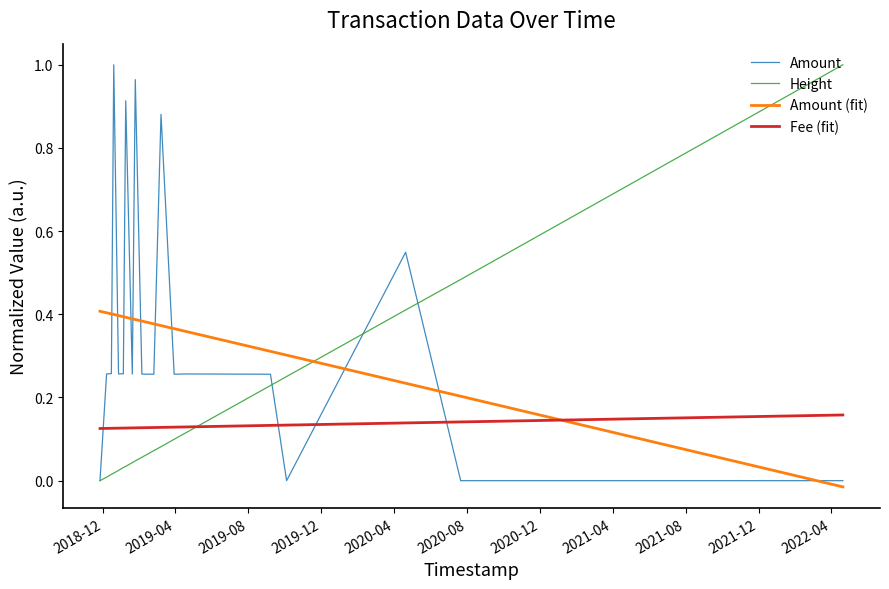

What is the spread (max minus min) of values at 2018-12?

0.4